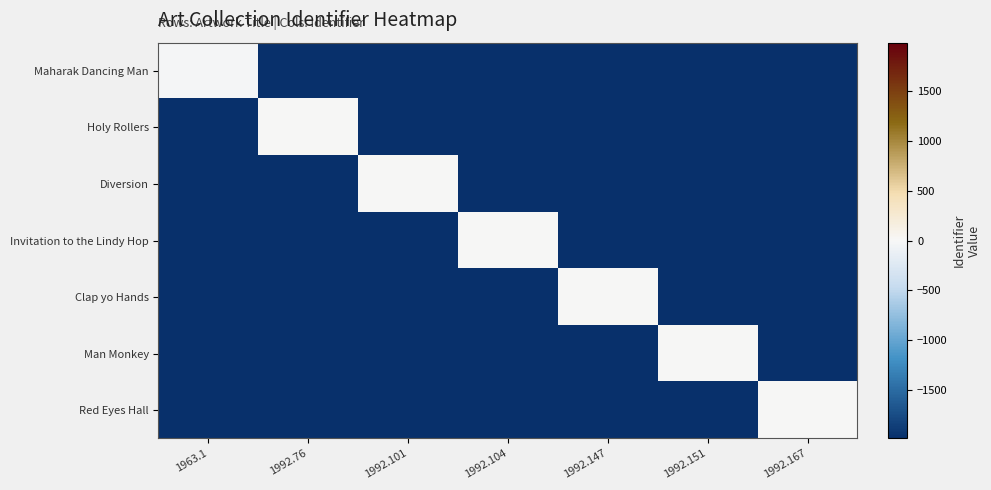

Reading left to right, transcribe all the data shown in this chart.

Maharak Dancing Man: 1963.1=-25.0	1992.76=-1988.1	1992.101=-1988.1	1992.104=-1988.1	1992.147=-1988.1	1992.151=-1988.1	1992.167=-1988.1
Holy Rollers: 1963.1=-1988.1	1992.76=4.7	1992.101=-1988.1	1992.104=-1988.1	1992.147=-1988.1	1992.151=-1988.1	1992.167=-1988.1
Diversion: 1963.1=-1988.1	1992.76=-1988.1	1992.101=4.0	1992.104=-1988.1	1992.147=-1988.1	1992.151=-1988.1	1992.167=-1988.1
Invitation to the Lindy Hop: 1963.1=-1988.1	1992.76=-1988.1	1992.101=-1988.1	1992.104=4.0	1992.147=-1988.1	1992.151=-1988.1	1992.167=-1988.1
Clap yo Hands: 1963.1=-1988.1	1992.76=-1988.1	1992.101=-1988.1	1992.104=-1988.1	1992.147=4.1	1992.151=-1988.1	1992.167=-1988.1
Man Monkey: 1963.1=-1988.1	1992.76=-1988.1	1992.101=-1988.1	1992.104=-1988.1	1992.147=-1988.1	1992.151=4.1	1992.167=-1988.1
Red Eyes Hall: 1963.1=-1988.1	1992.76=-1988.1	1992.101=-1988.1	1992.104=-1988.1	1992.147=-1988.1	1992.151=-1988.1	1992.167=4.1